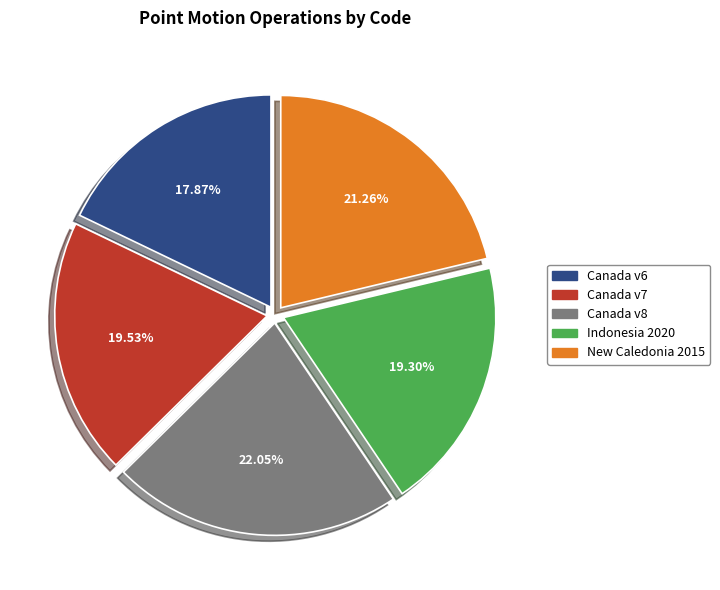

Does any single category account for the majority?

No